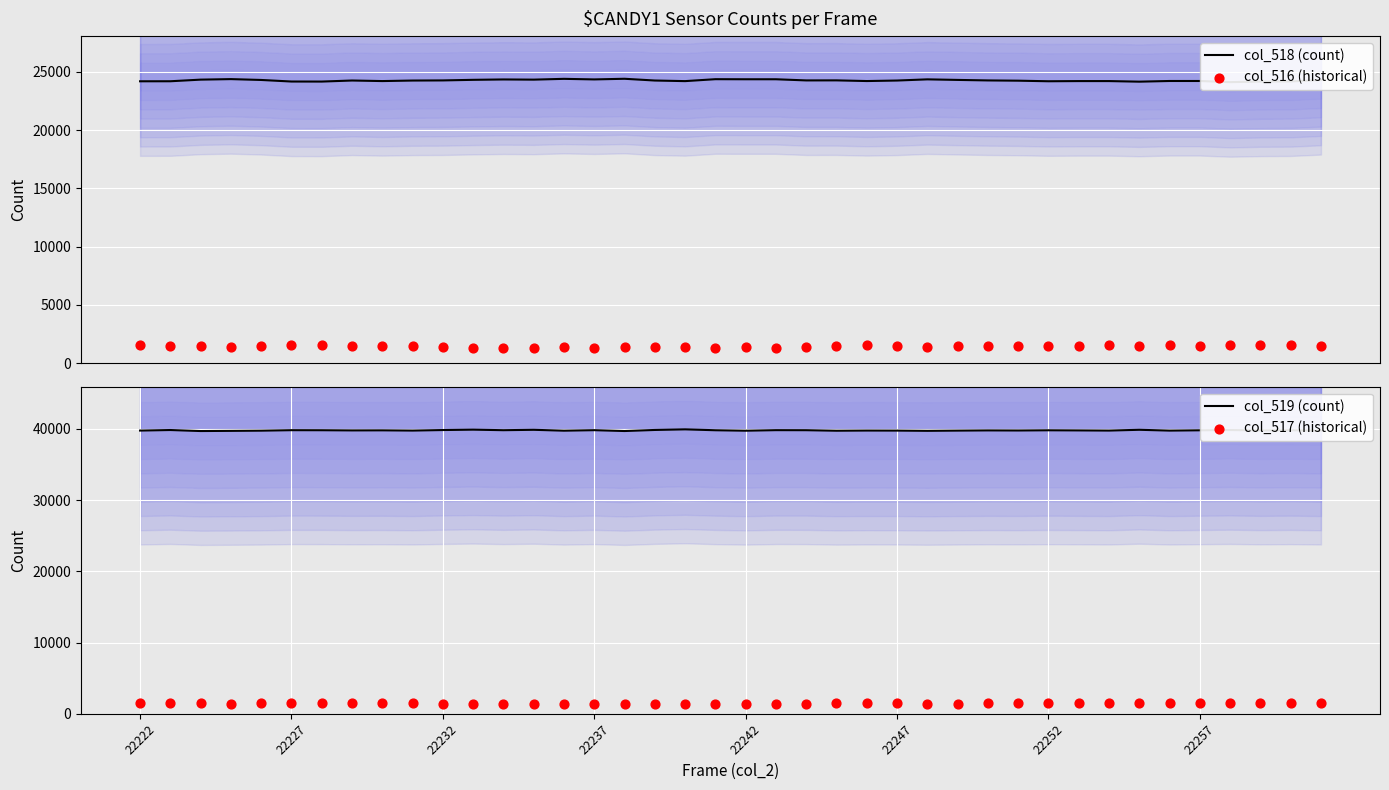

What is the total value across all series at 22237?

66947